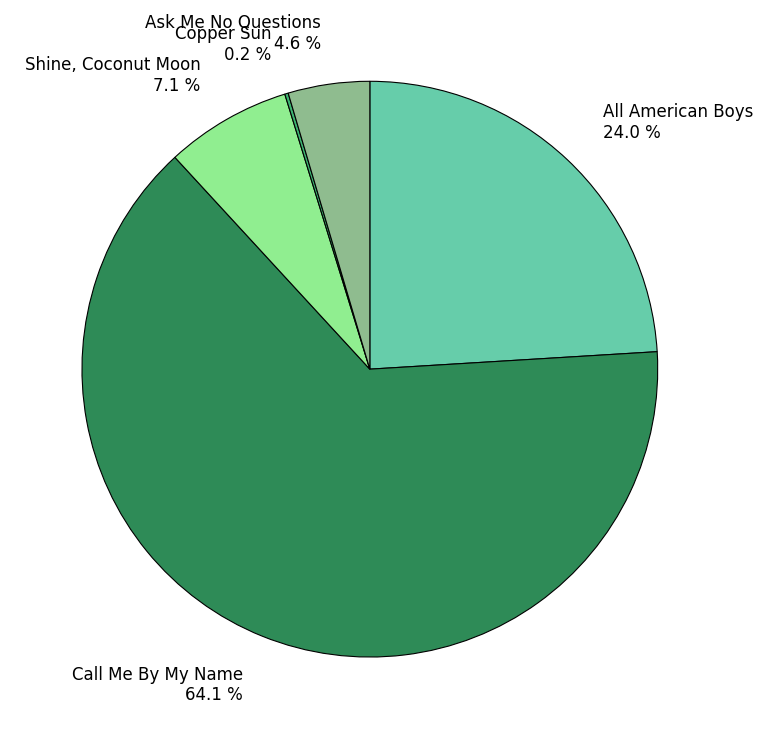

What percentage is the Ask Me No Questions slice, to the nearest percent?

5%